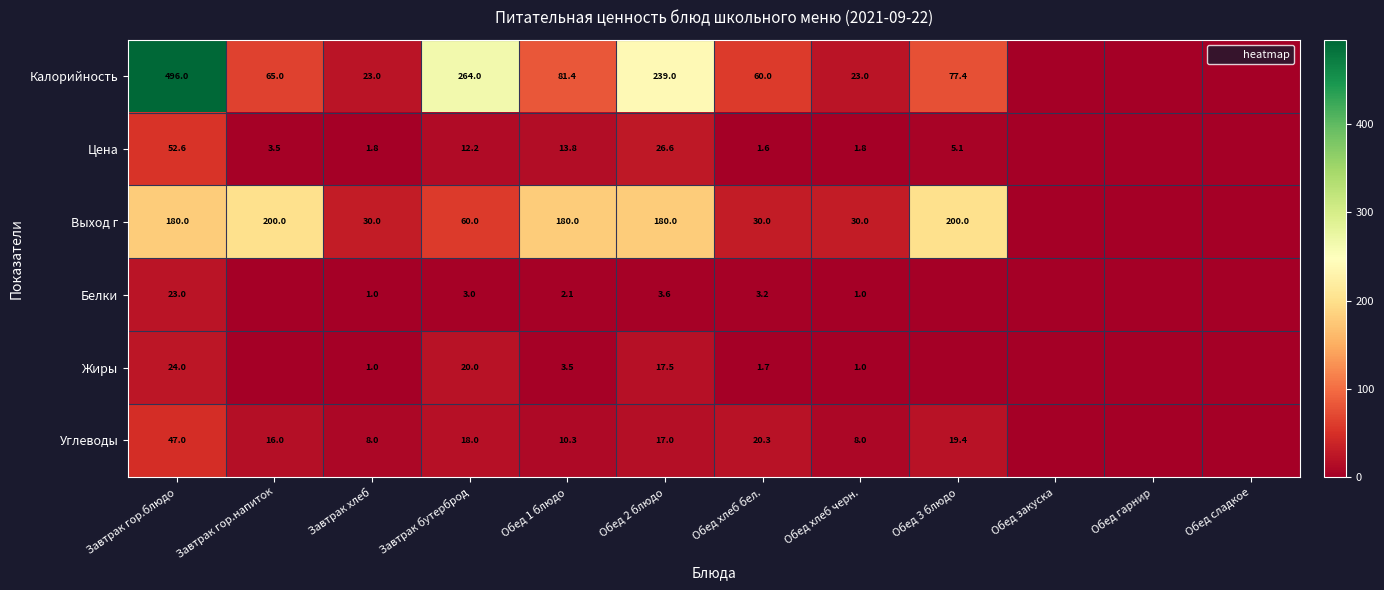

Rank the series at Обед 1 блюдо from highest to lowest value.

Выход г, Калорийность, Цена, Углеводы, Жиры, Белки